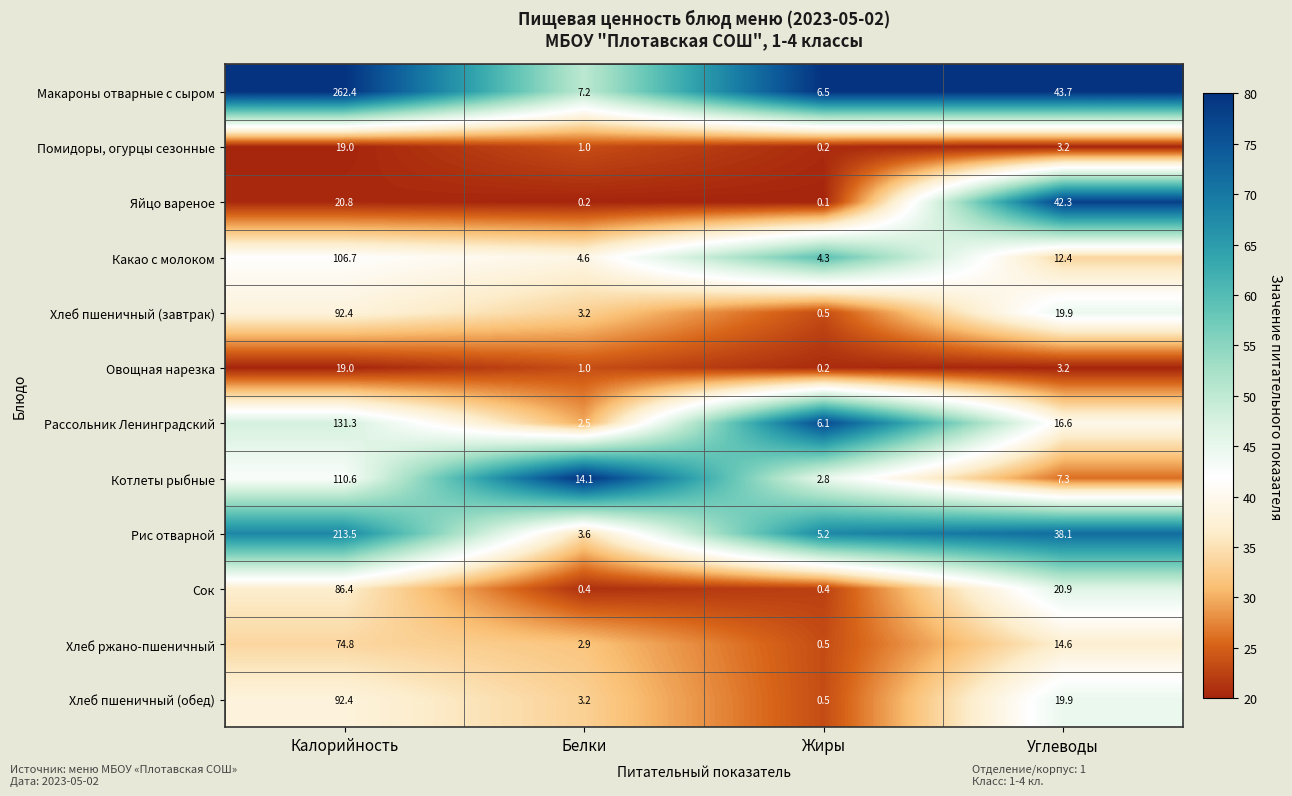

What is the spread (max minus min) of values at Калорийность?

243.4